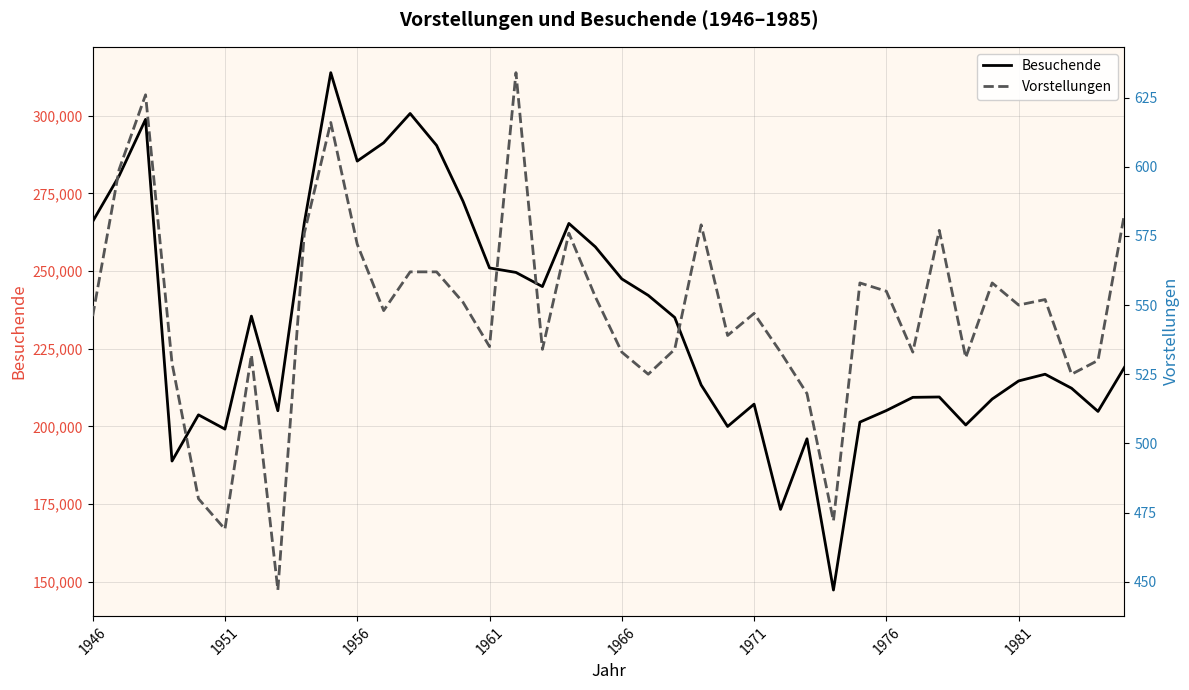

The value of Besuchende at 1976 is 205114. True or false?

True